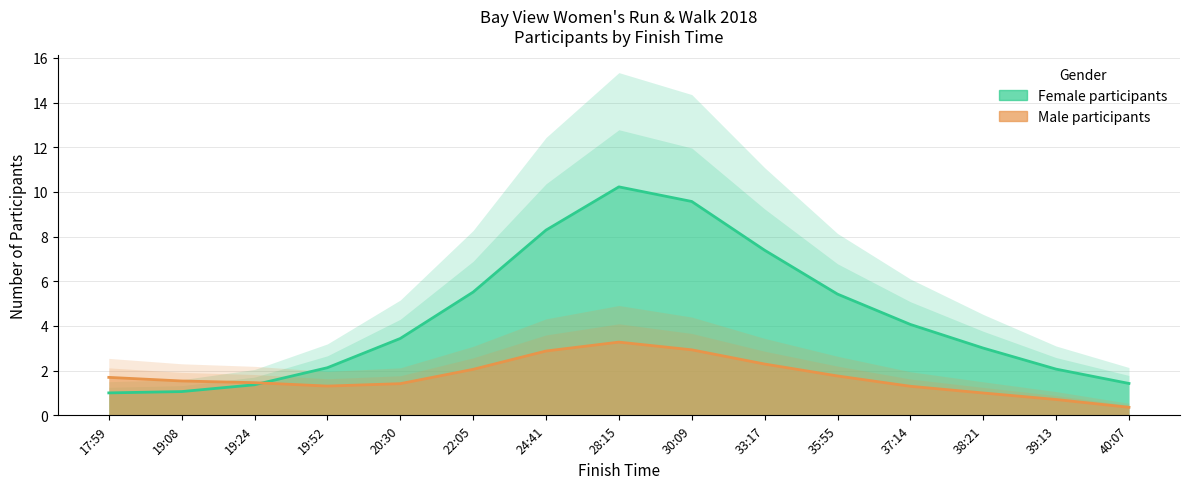

The chart shows a value of 2.1 at 19:52. True or false?

True